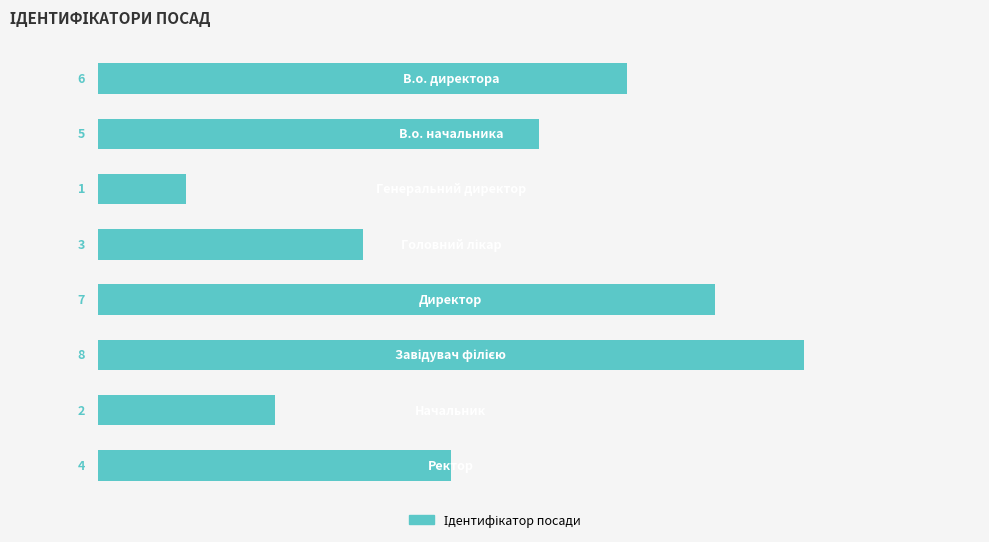

Count the values in the range 3 to 7.

5